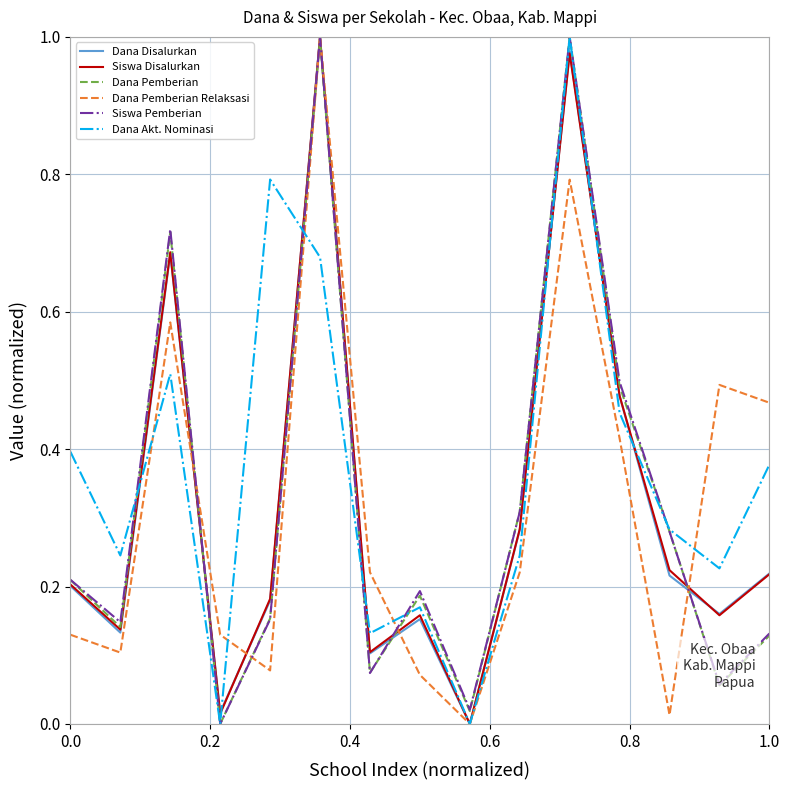

Which series has the largest total across all categories?

Dana Akt. Nominasi